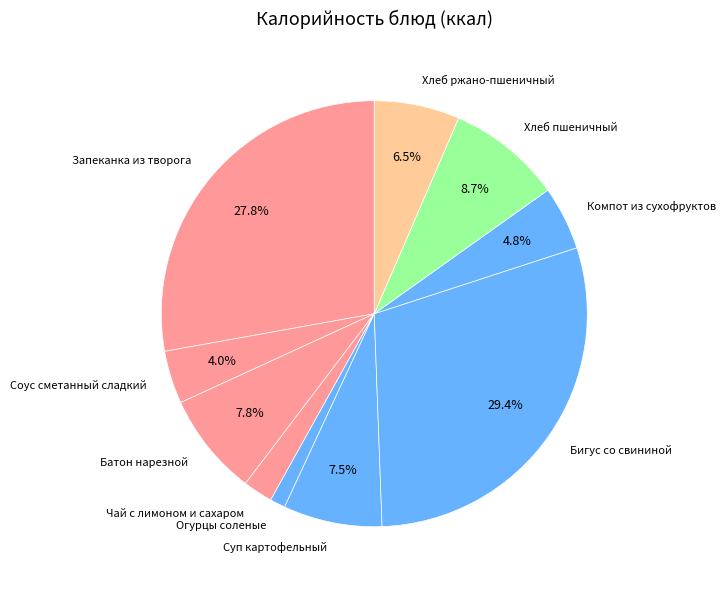

The Компот из сухофруктов slice represents 5% of the pie. True or false?

True